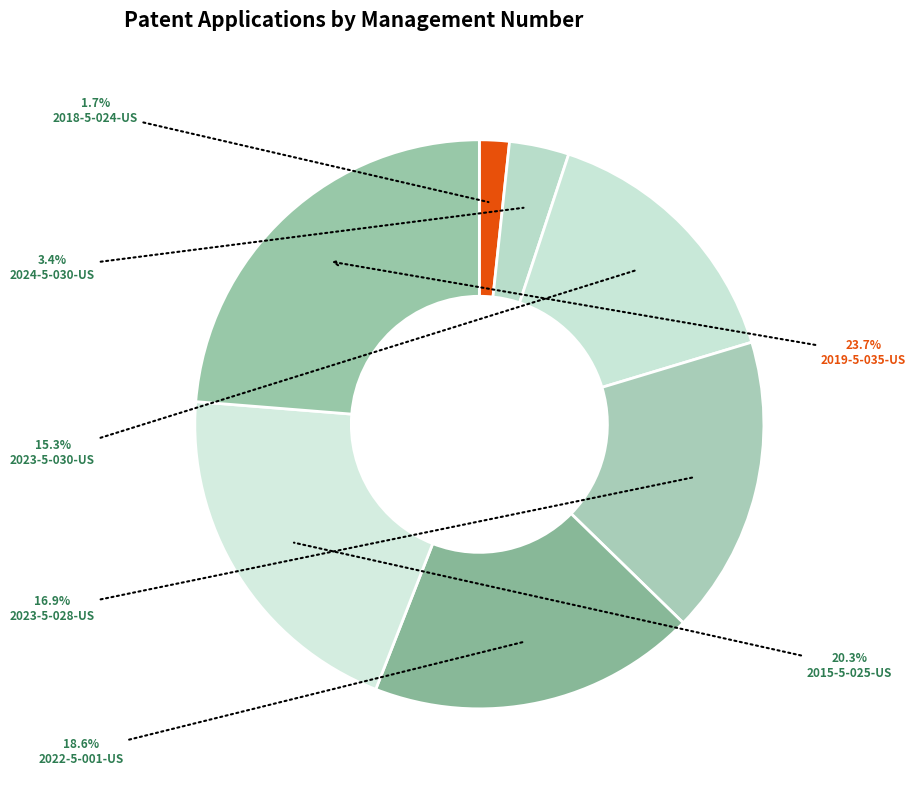

True or false: 2022-5-001-US accounts for 19% of the total.

True